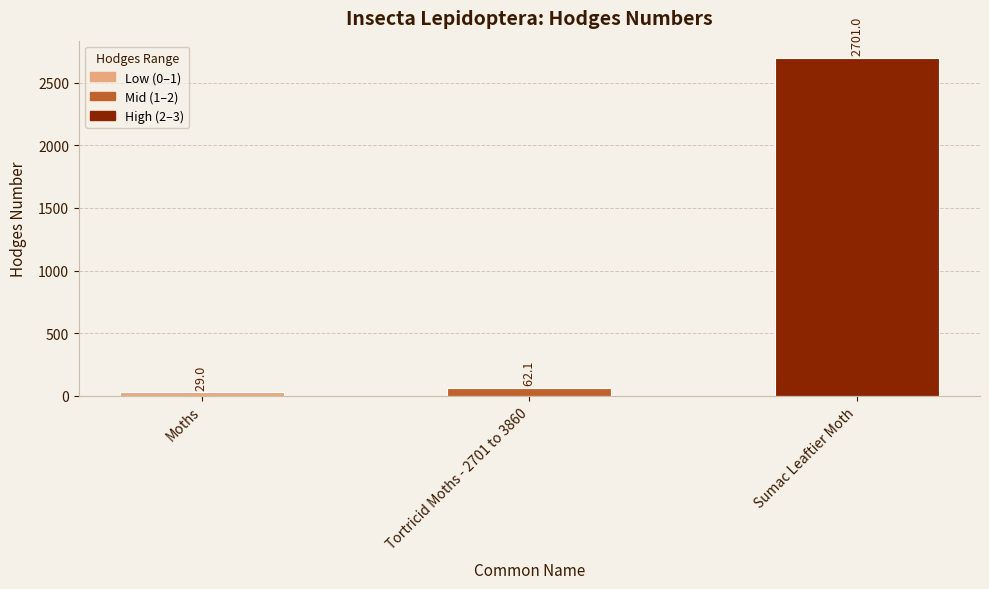

Is it true that the value at Sumac Leaftier Moth is 2701.0?

True